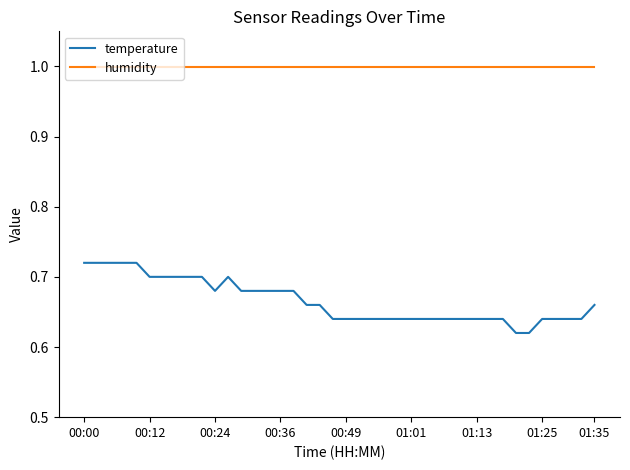

Which series has the widest spread of values?

temperature